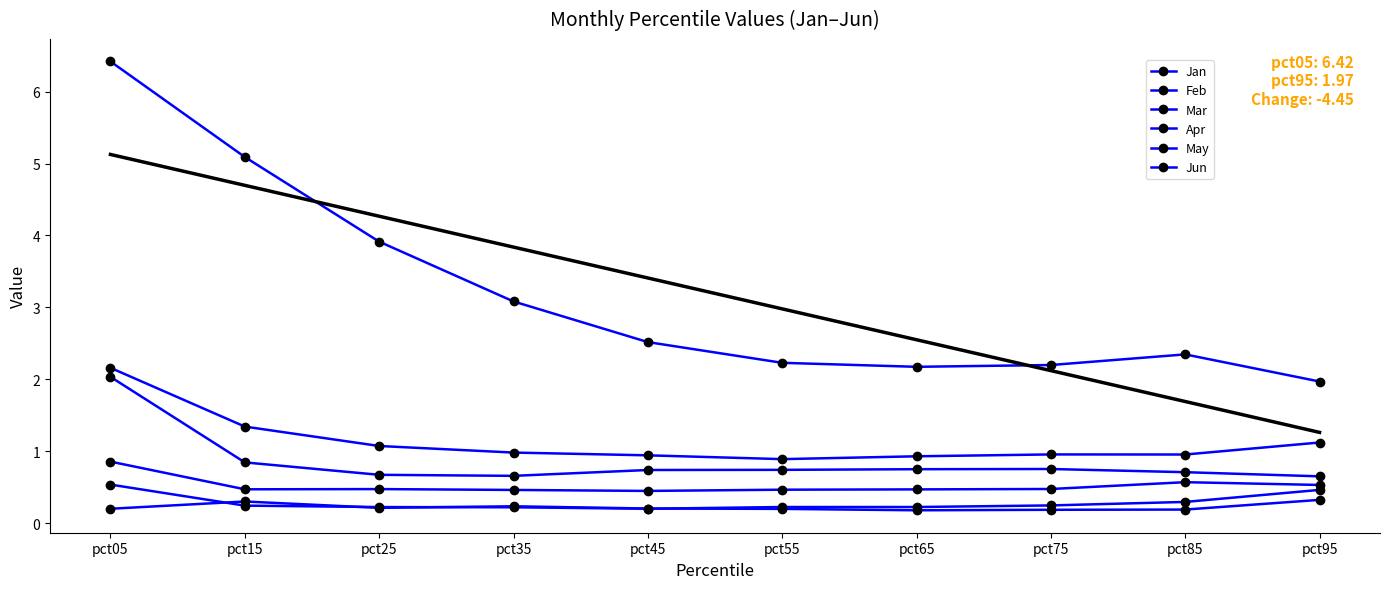

The Mar series shows 0.4 at pct45. True or false?

False